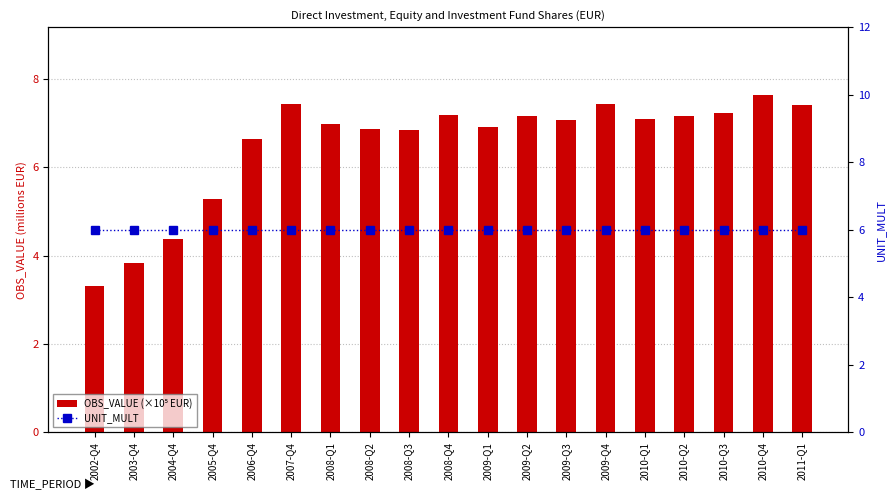

Reading right to left, what are all the values shown in this chart?

OBS_VALUE (×10⁵ EUR): 7.4	7.6	7.2	7.2	7.1	7.4	7.1	7.2	6.9	7.2	6.8	6.9	7.0	7.4	6.6	5.3	4.4	3.8	3.3
UNIT_MULT: 6.0	6.0	6.0	6.0	6.0	6.0	6.0	6.0	6.0	6.0	6.0	6.0	6.0	6.0	6.0	6.0	6.0	6.0	6.0